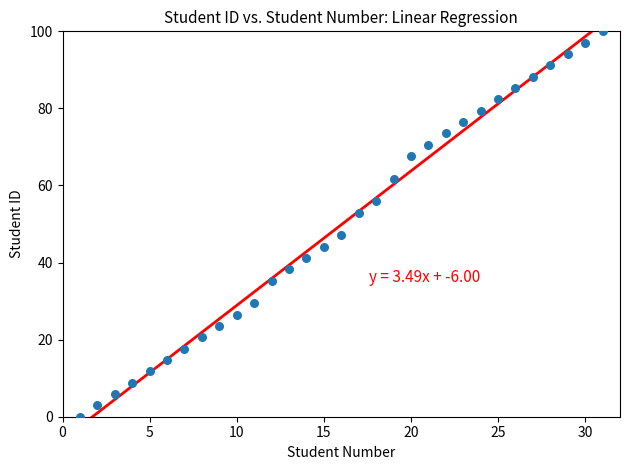

What is the range of Y values (max minus min)?

100.0